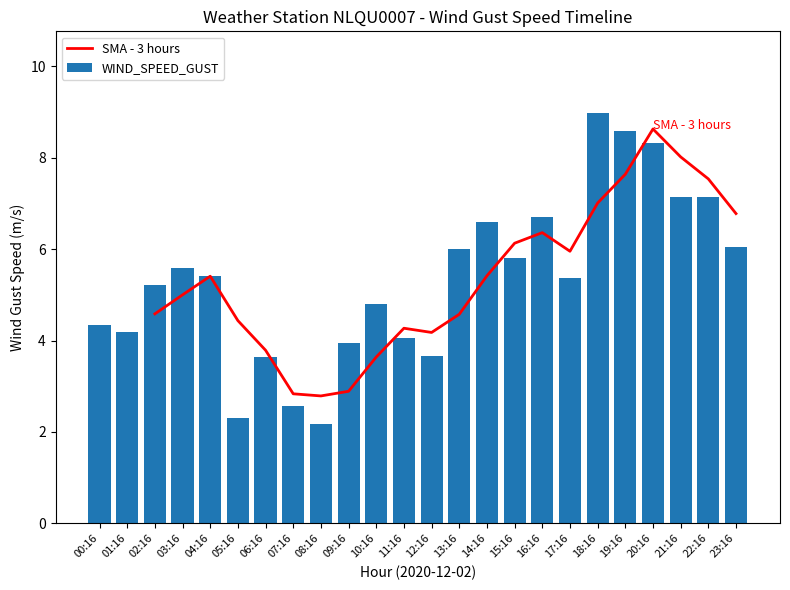

How many data points in WIND_SPEED_GUST are above 5?

14